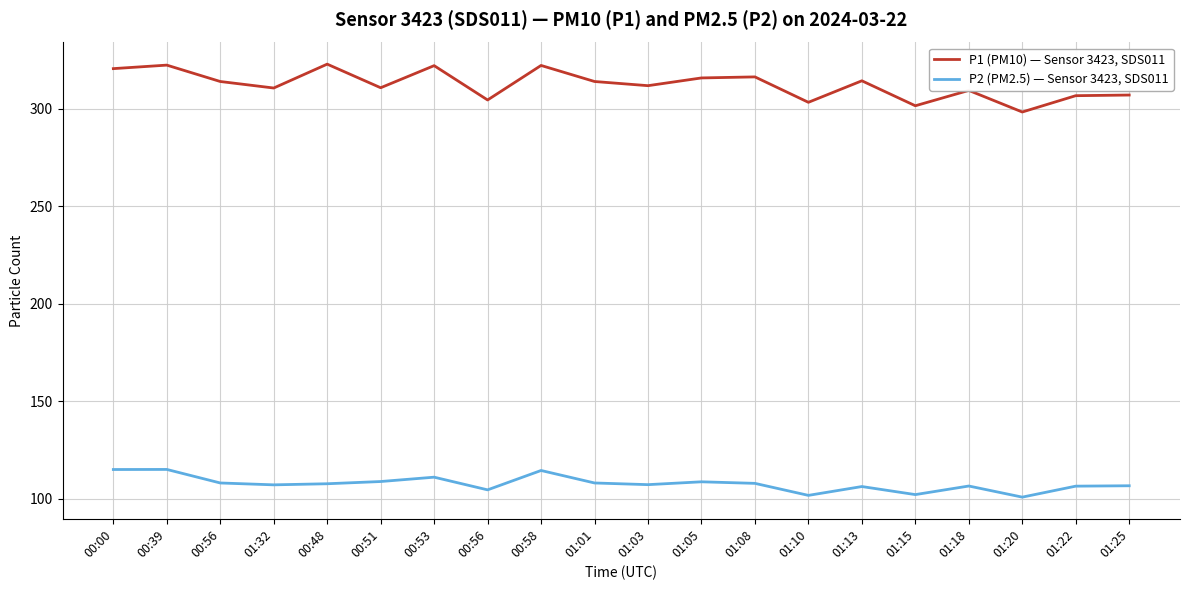

Reading left to right, what are all the values shown in this chart?

P1 (PM10) — Sensor 3423, SDS011: 00:00=320.5	00:39=322.3	00:56=313.9	01:32=310.5	00:48=322.8	00:51=310.7	00:53=322.0	00:56=304.4	00:58=322.1	01:01=313.9	01:03=311.7	01:05=315.7	01:08=316.2	01:10=303.2	01:13=314.2	01:15=301.4	01:18=309.3	01:20=298.2	01:22=306.6	01:25=306.9
P2 (PM2.5) — Sensor 3423, SDS011: 00:00=114.9	00:39=115.0	00:56=108.0	01:32=107.1	00:48=107.6	00:51=108.8	00:53=111.0	00:56=104.5	00:58=114.4	01:01=108.0	01:03=107.2	01:05=108.6	01:08=107.8	01:10=101.7	01:13=106.2	01:15=102.1	01:18=106.5	01:20=100.8	01:22=106.4	01:25=106.6